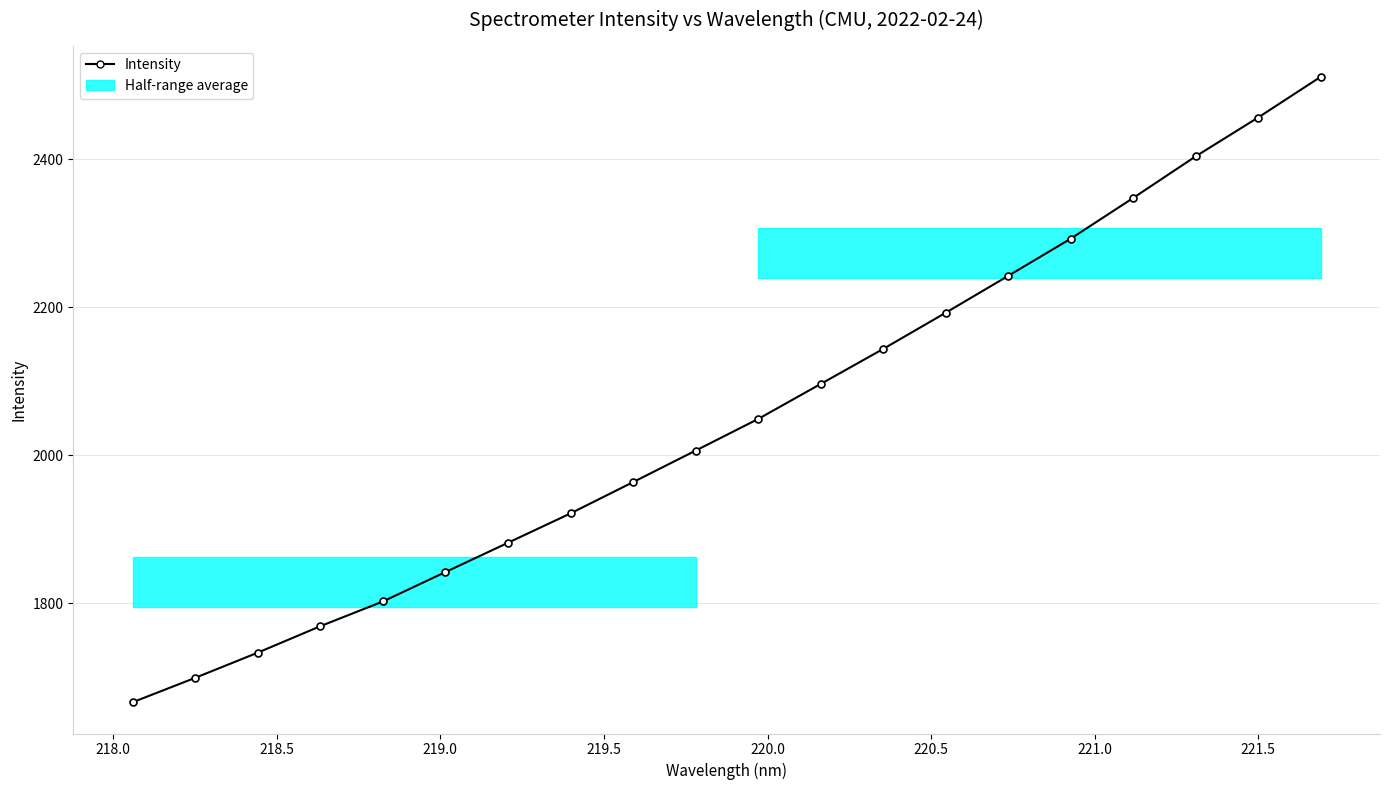

What is the value of the 1st point from the left?

1666.1